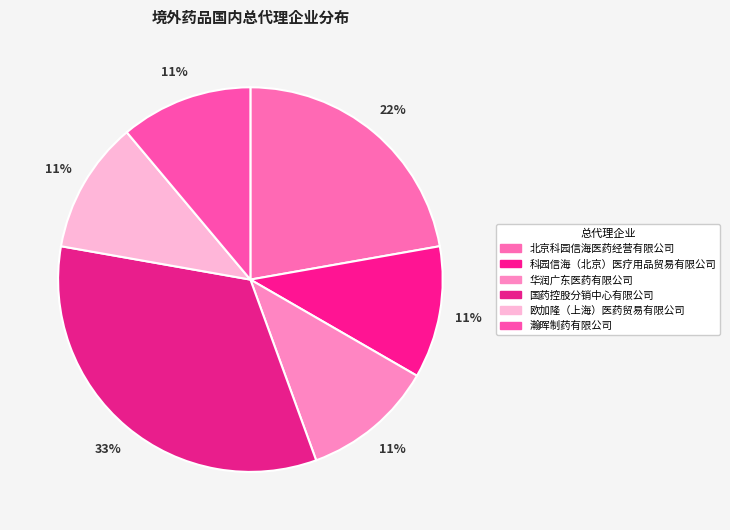

How many segments does this pie chart have?

6